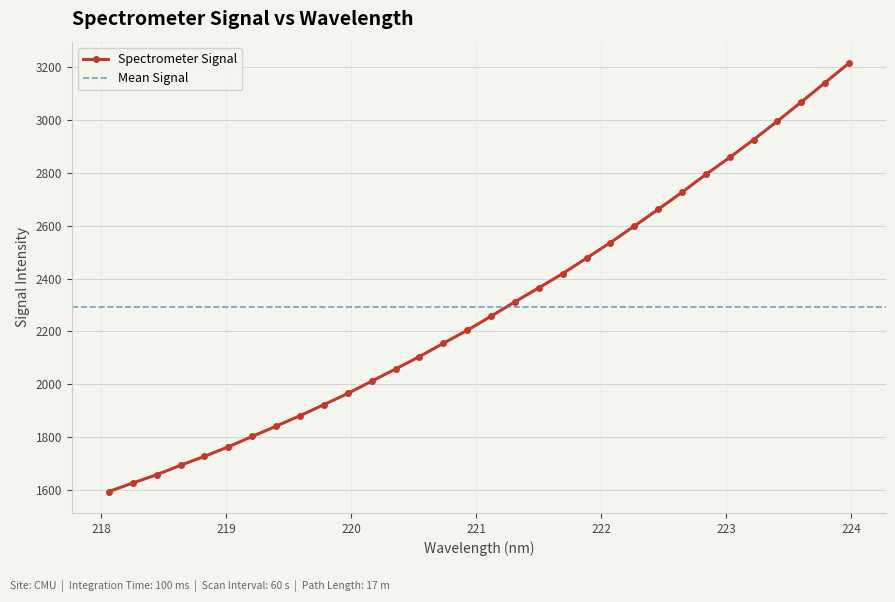

What is the difference between the maximum and second lowest values?

1590.7